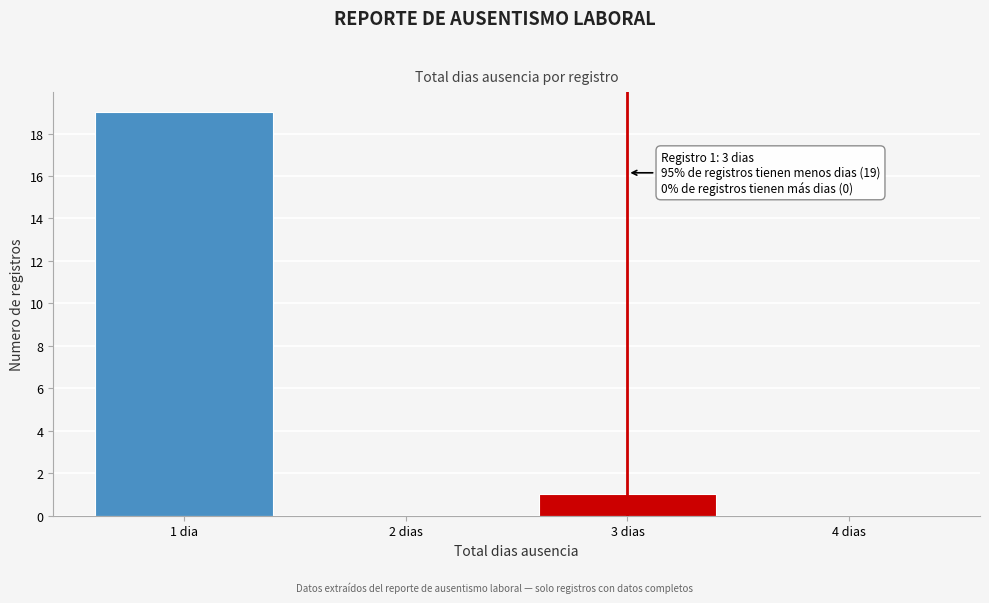

Reading left to right, list all the values displayed in this chart.

1 dia=19	2 dias=0	3 dias=1	4 dias=0